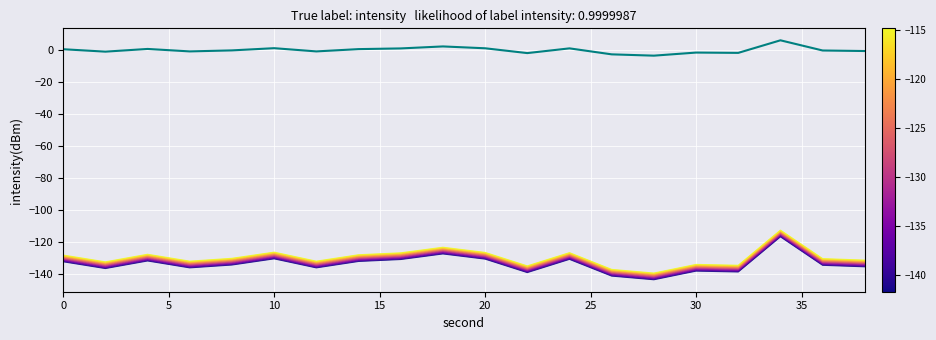

Is this an area chart (filled region under the line)?

No